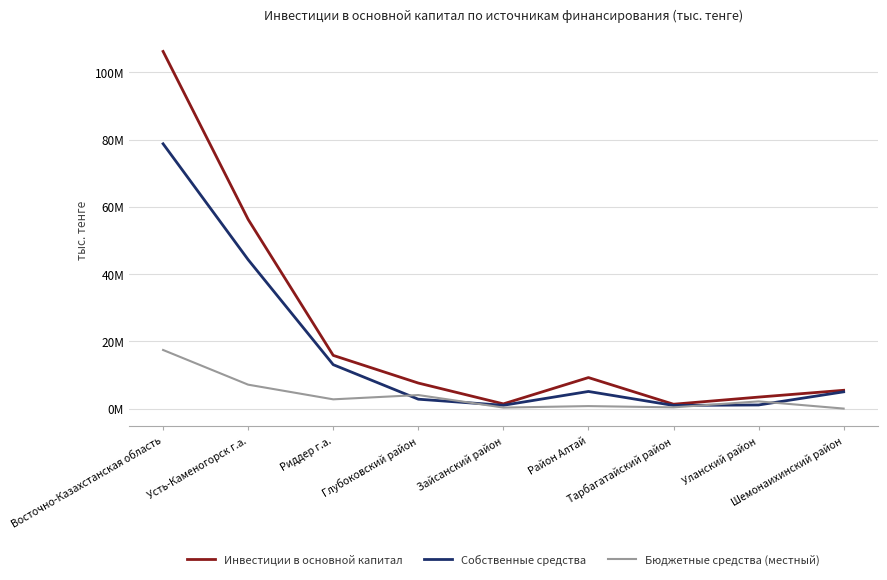

Which category has the highest value in the Инвестиции в основной капитал series?

Восточно-Казахстанская область